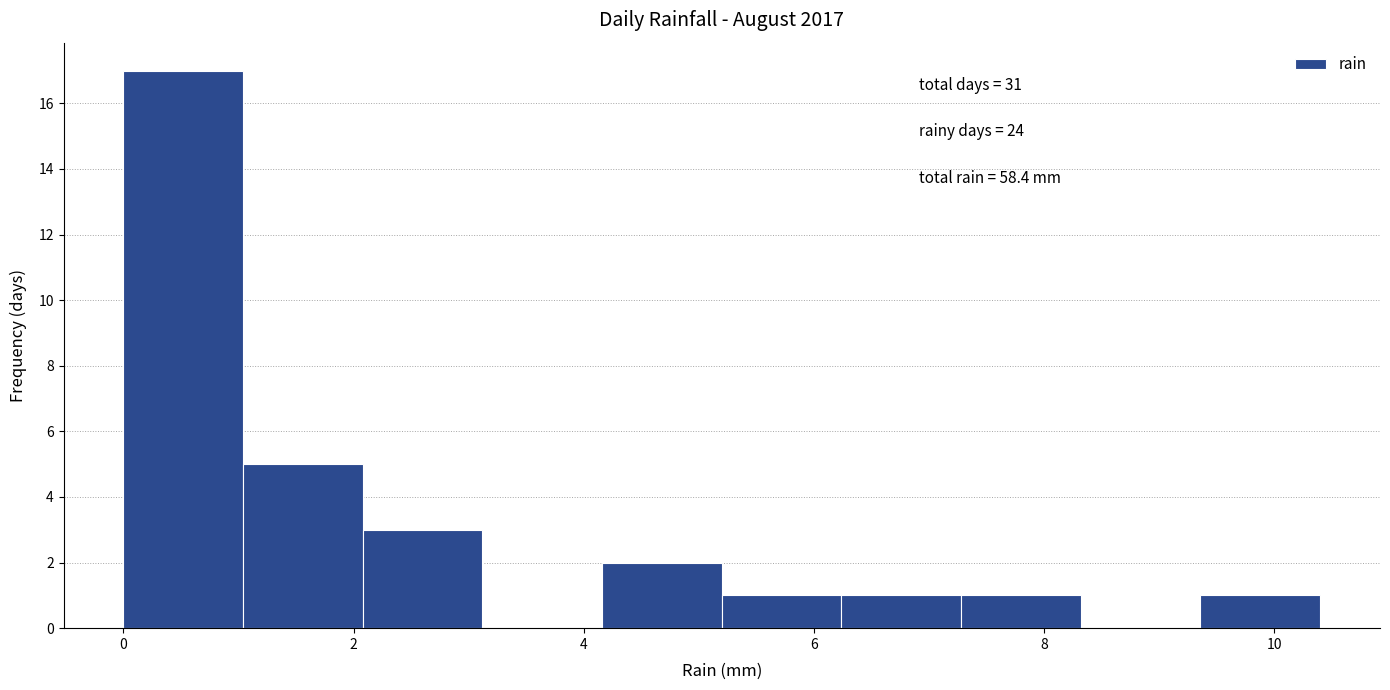

Over which range of the x-axis is the bar tallest?

0.00 to 1.04